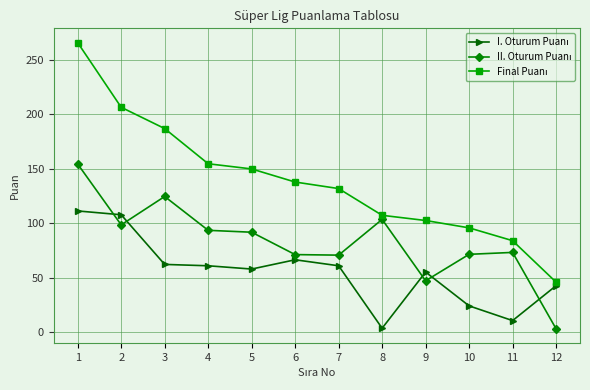

What is the total value across all series at 6?

275.5